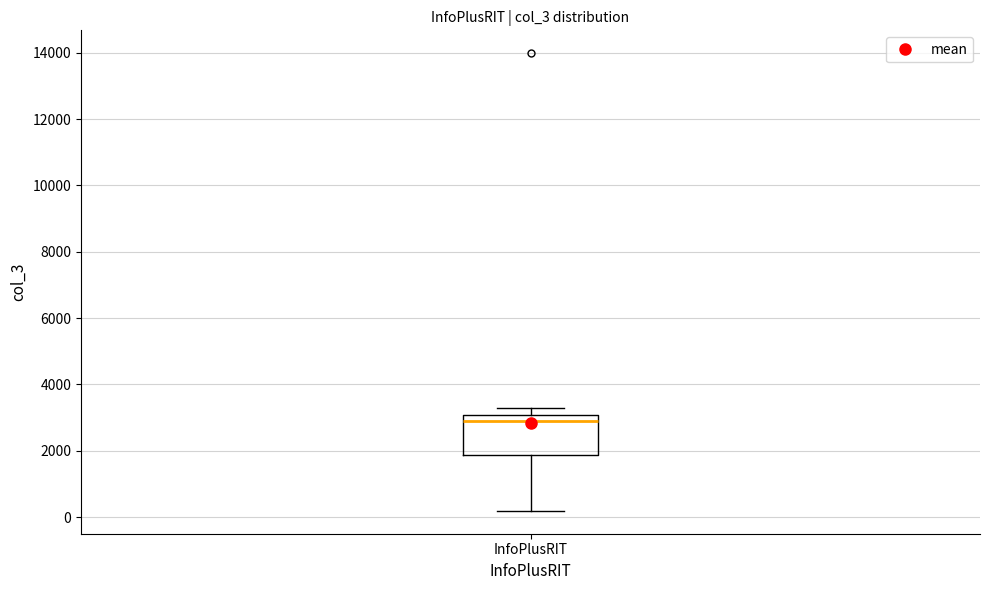

Where does the median line of the box for InfoPlusRIT sit on the y-axis? The values are not printed on the chart, so give them approximately, as read against the axis.

2800